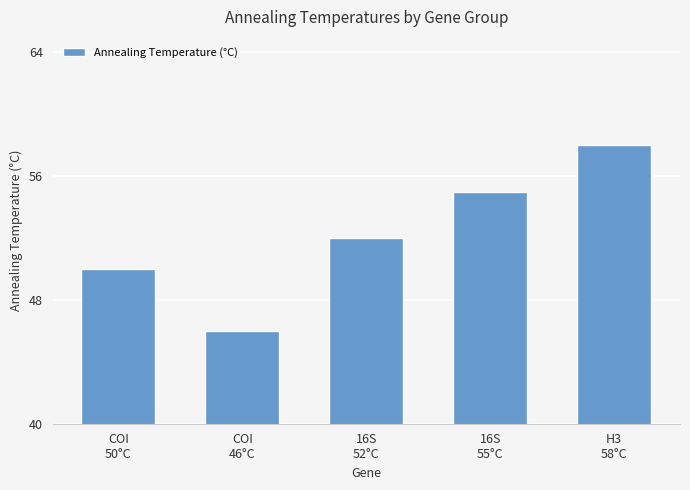

Reading right to left, what are all the values shown in this chart?

H3
58°C=58	16S
55°C=55	16S
52°C=52	COI
46°C=46	COI
50°C=50